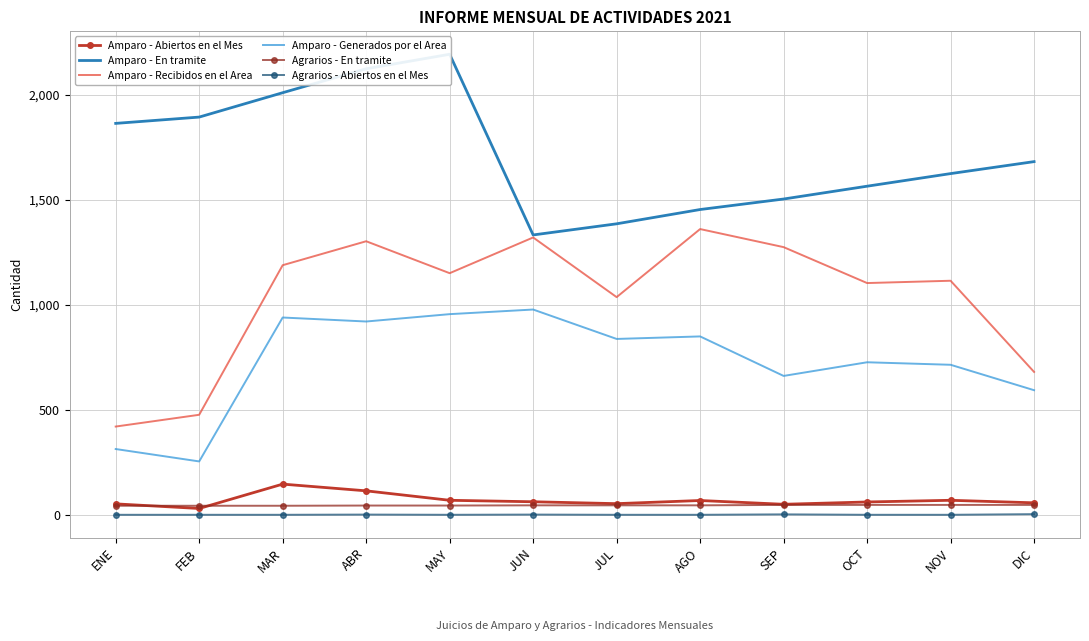

Reading right to left, list all the values displayed in this chart.

Amparo - Abiertos en el Mes: DIC=57	NOV=69	OCT=61	SEP=50	AGO=68	JUL=53	JUN=62	MAY=69	ABR=114	MAR=146	FEB=30	ENE=52
Amparo - En tramite: DIC=1681	NOV=1624	OCT=1564	SEP=1503	AGO=1453	JUL=1385	JUN=1332	MAY=2192	ABR=2123	MAR=2009	FEB=1893	ENE=1863
Amparo - Recibidos en el Area: DIC=680	NOV=1114	OCT=1103	SEP=1274	AGO=1360	JUL=1036	JUN=1320	MAY=1150	ABR=1302	MAR=1188	FEB=476	ENE=420
Amparo - Generados por el Area: DIC=593	NOV=714	OCT=726	SEP=661	AGO=849	JUL=837	JUN=977	MAY=955	ABR=920	MAR=939	FEB=254	ENE=313
Agrarios - En tramite: DIC=47	NOV=47	OCT=47	SEP=47	AGO=45	JUL=45	JUN=45	MAY=44	ABR=44	MAR=43	FEB=43	ENE=43
Agrarios - Abiertos en el Mes: DIC=3	NOV=0	OCT=0	SEP=2	AGO=0	JUL=0	JUN=1	MAY=0	ABR=1	MAR=0	FEB=0	ENE=0